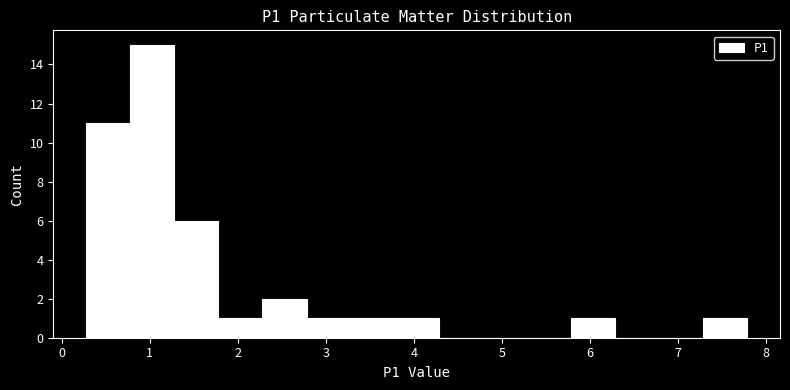

Reading left to right, transcribe this chart: for each bar, give the range it covers on the x-axis and its height. Neither the bar edges nor the heights are printed on the chart, so give them approximately, as read against the axes.

0.28 to 0.78: 11
0.78 to 1.28: 15
1.28 to 1.78: 6
1.78 to 2.28: 1
2.28 to 2.78: 2
2.78 to 3.28: 1
3.28 to 3.78: 1
3.78 to 4.28: 1
4.28 to 4.78: 0
4.78 to 5.28: 0
5.28 to 5.78: 0
5.78 to 6.28: 1
6.28 to 6.78: 0
6.78 to 7.28: 0
7.28 to 7.78: 1